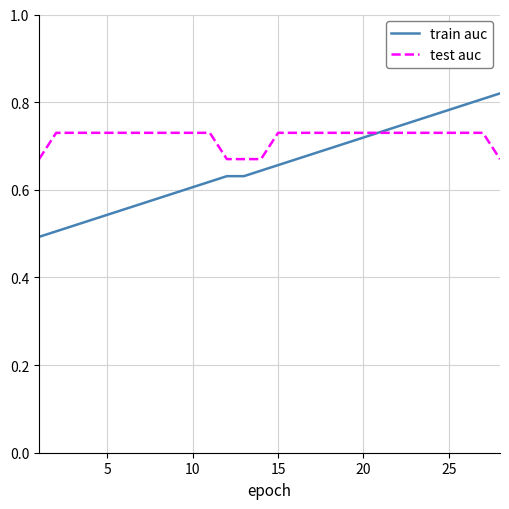

Which series has the widest spread of values?

train auc